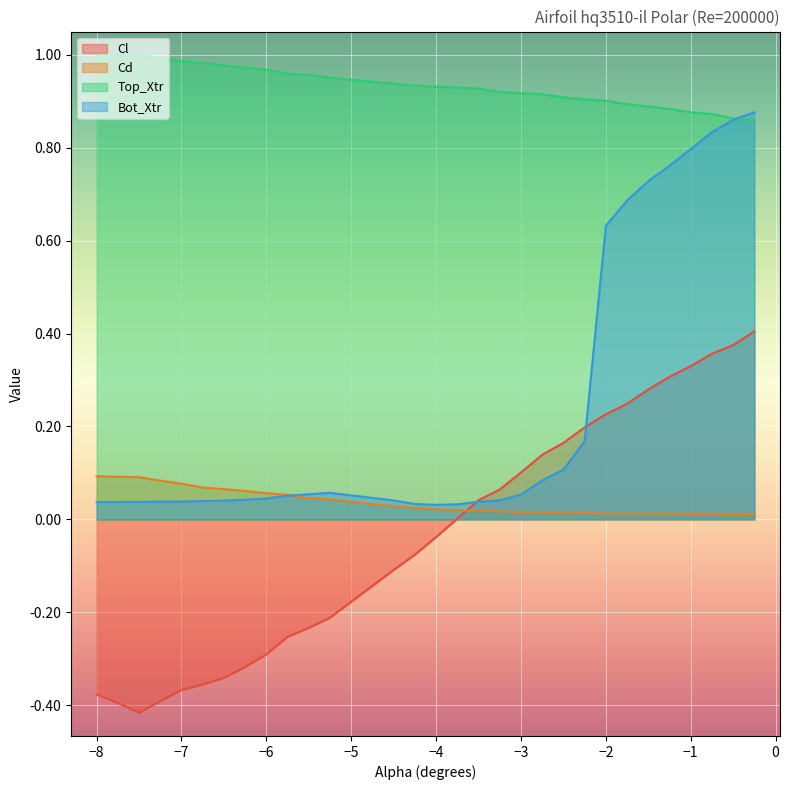

True or false: Bot_Xtr and Cl cross at least once.

True